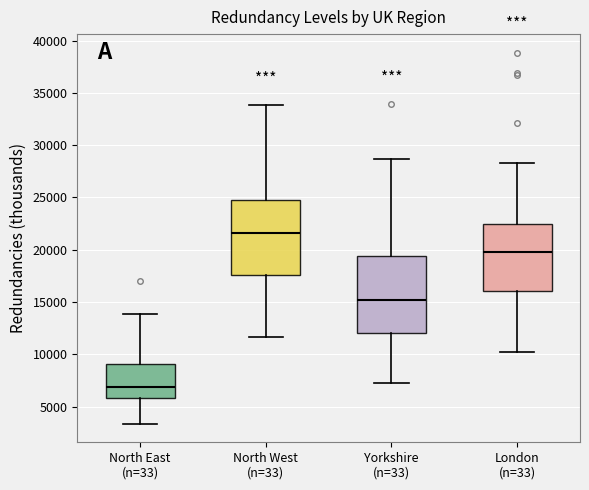

Where does the lower whisker of the box for North East (n=33) end on the y-axis? The values are not printed on the chart, so give them approximately, as read against the axis.

3500